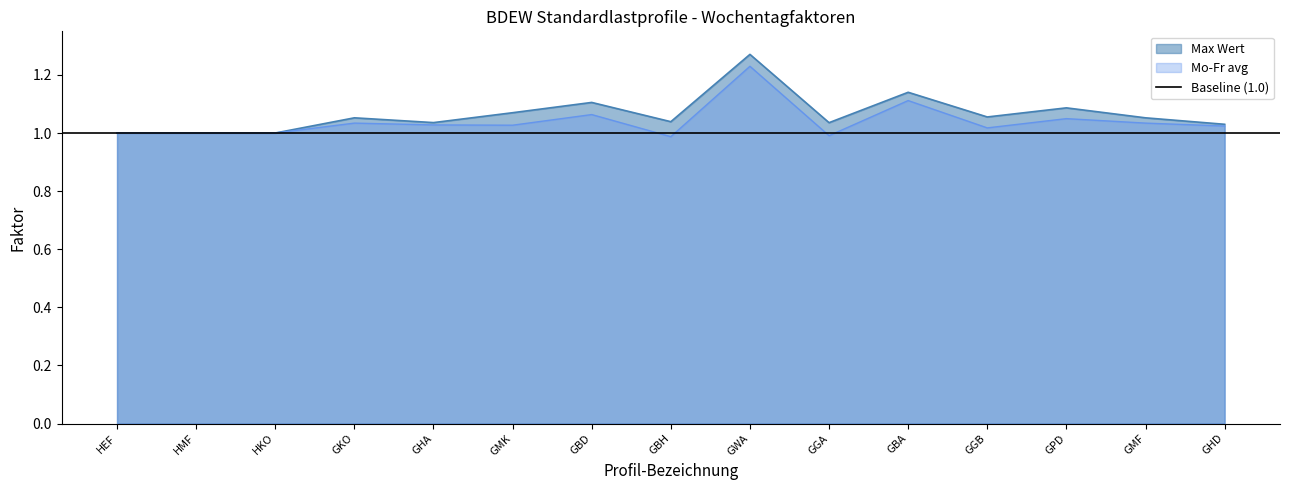

Which series changed the most between HEF and GBH?

Max Wert